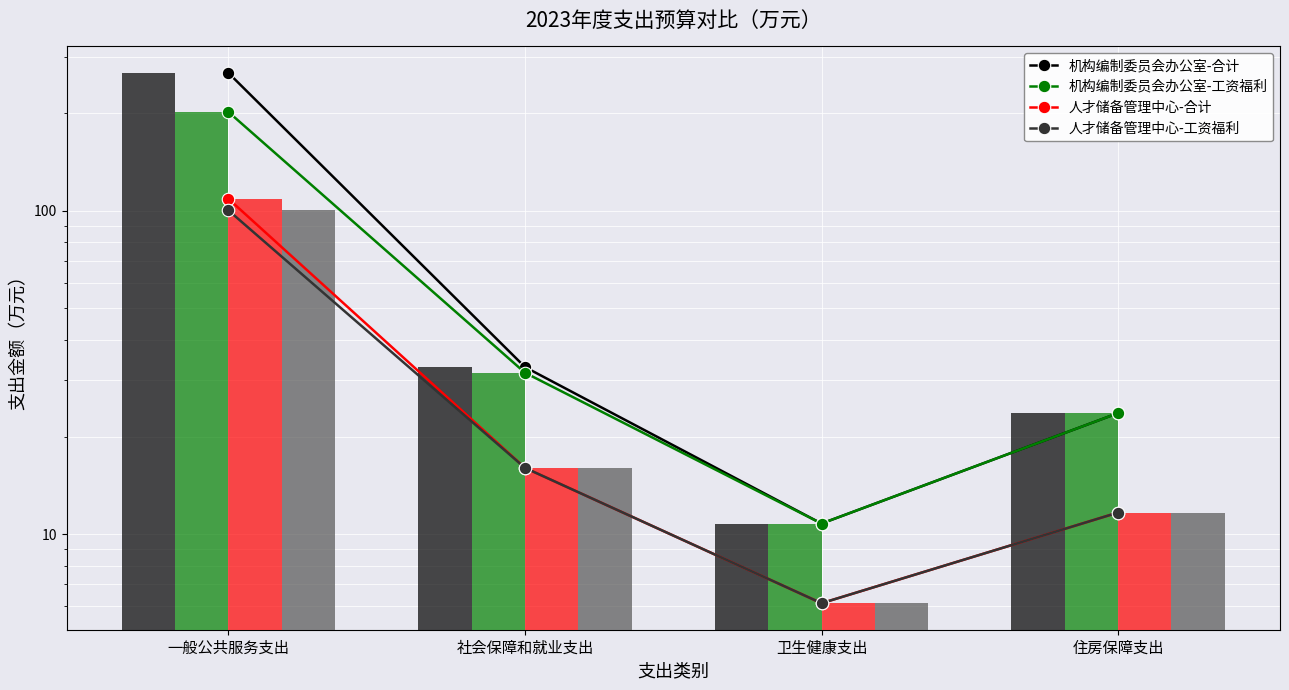

What is the total value across all series at 住房保障支出?

70.7